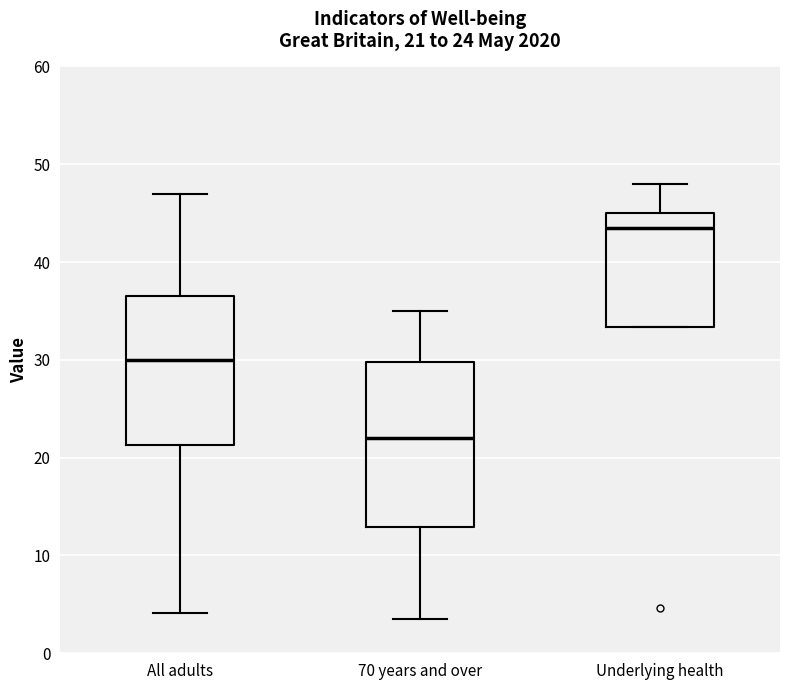

Which box is the tallest, from its lower edge to its upper edge?

70 years and over